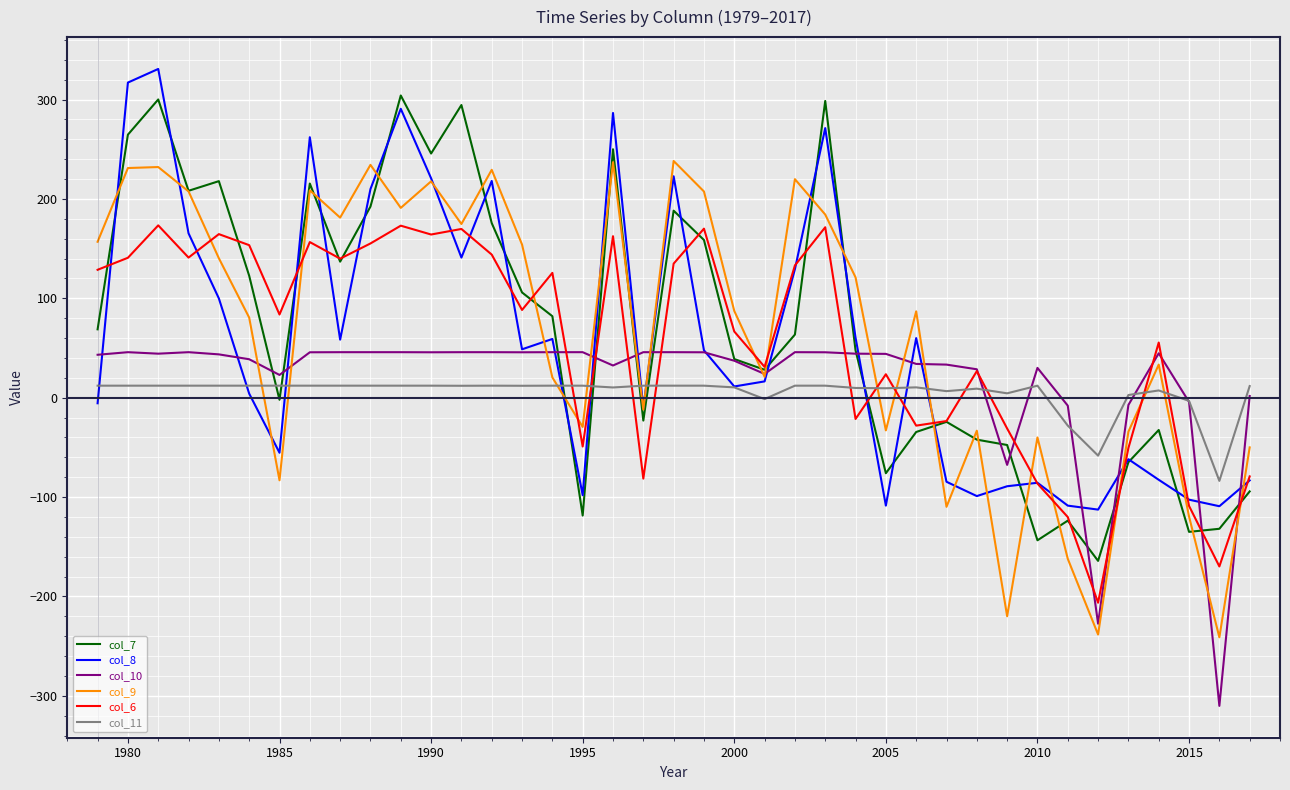

Which series has the largest range (max minus min)?

col_9